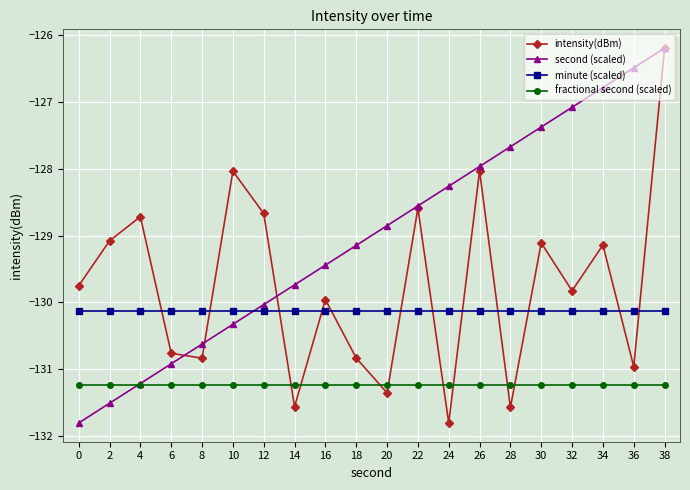

Reading left to right, transcribe all the data shown in this chart.

intensity(dBm): 0=-129.8	2=-129.1	4=-128.7	6=-130.8	8=-130.8	10=-128.0	12=-128.7	14=-131.6	16=-130.0	18=-130.8	20=-131.4	22=-128.6	24=-131.8	26=-128.0	28=-131.6	30=-129.1	32=-129.8	34=-129.1	36=-131.0	38=-126.2
second (scaled): 0=-131.8	2=-131.5	4=-131.2	6=-130.9	8=-130.6	10=-130.3	12=-130.0	14=-129.7	16=-129.4	18=-129.1	20=-128.9	22=-128.6	24=-128.3	26=-128.0	28=-127.7	30=-127.4	32=-127.1	34=-126.8	36=-126.5	38=-126.2
minute (scaled): 0=-130.1	2=-130.1	4=-130.1	6=-130.1	8=-130.1	10=-130.1	12=-130.1	14=-130.1	16=-130.1	18=-130.1	20=-130.1	22=-130.1	24=-130.1	26=-130.1	28=-130.1	30=-130.1	32=-130.1	34=-130.1	36=-130.1	38=-130.1
fractional second (scaled): 0=-131.2	2=-131.2	4=-131.2	6=-131.2	8=-131.2	10=-131.2	12=-131.2	14=-131.2	16=-131.2	18=-131.2	20=-131.2	22=-131.2	24=-131.2	26=-131.2	28=-131.2	30=-131.2	32=-131.2	34=-131.2	36=-131.2	38=-131.2